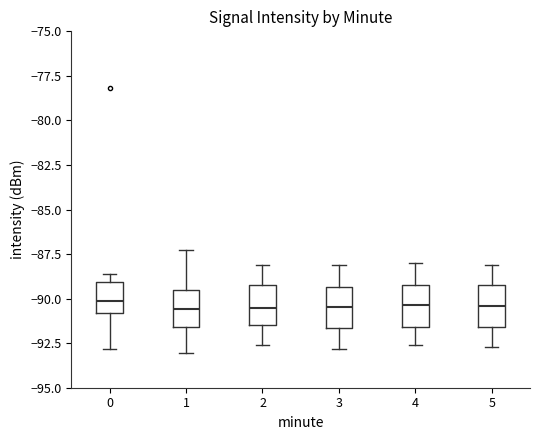

Reading left to right, read every box against the y-axis: the position of its median line, the range the box covers, and the ends of its whiskers. The values are not printed on the chart, so give them approximately, as read against the axis.

0: median -90.0, box -91.0 to -89.0, whiskers -93.0 to -88.5
1: median -90.5, box -91.5 to -89.5, whiskers -93.0 to -87.5
2: median -90.5, box -91.5 to -89.0, whiskers -92.5 to -88.0
3: median -90.5, box -91.5 to -89.5, whiskers -93.0 to -88.0
4: median -90.5, box -91.5 to -89.0, whiskers -92.5 to -88.0
5: median -90.5, box -91.5 to -89.0, whiskers -92.5 to -88.0